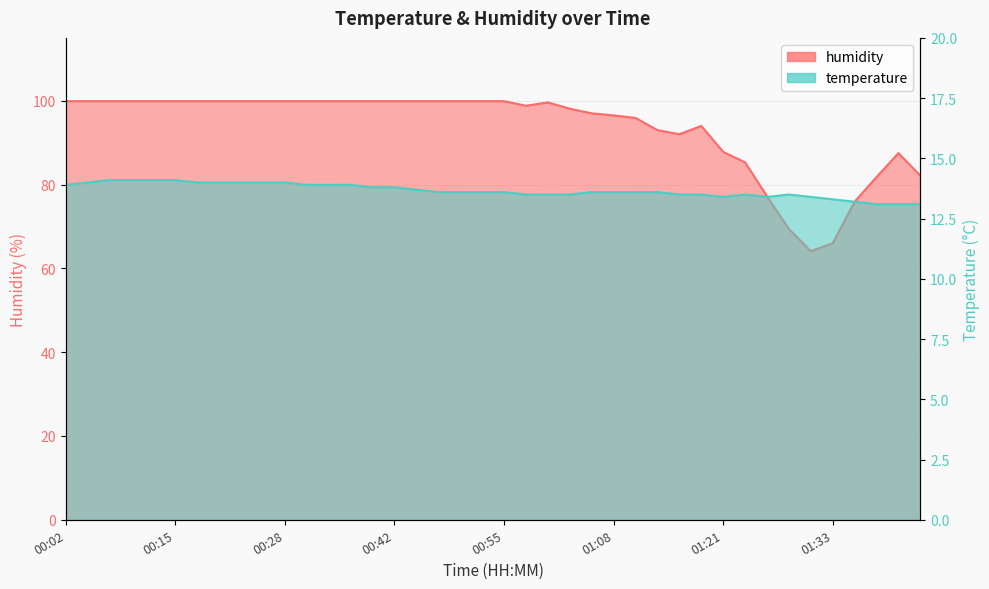

Is it true that temperature equals 14.0 at 00:23?

True